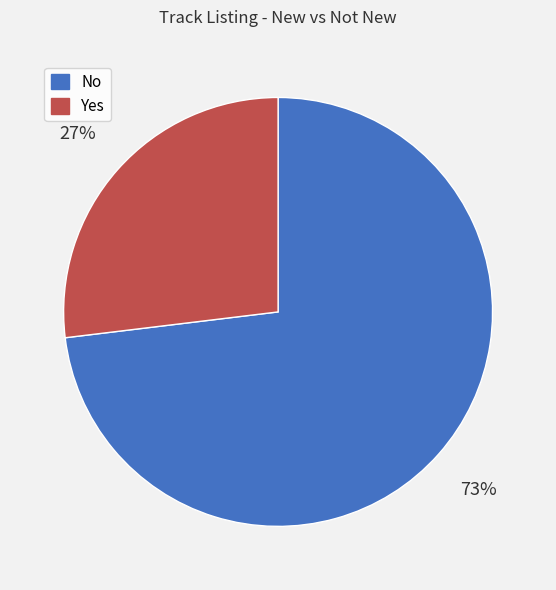

Which has a higher value, No or Yes?

No